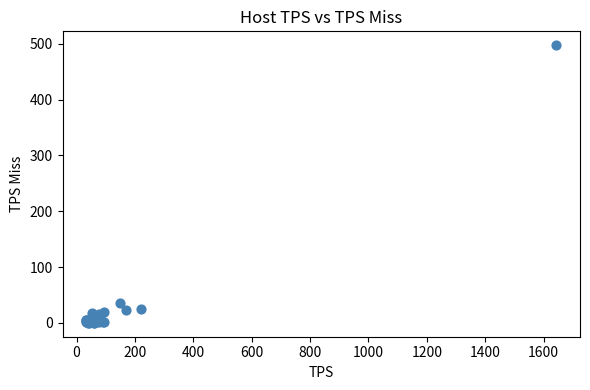

What Y value in the scatter plot is closest to 248?

35.8